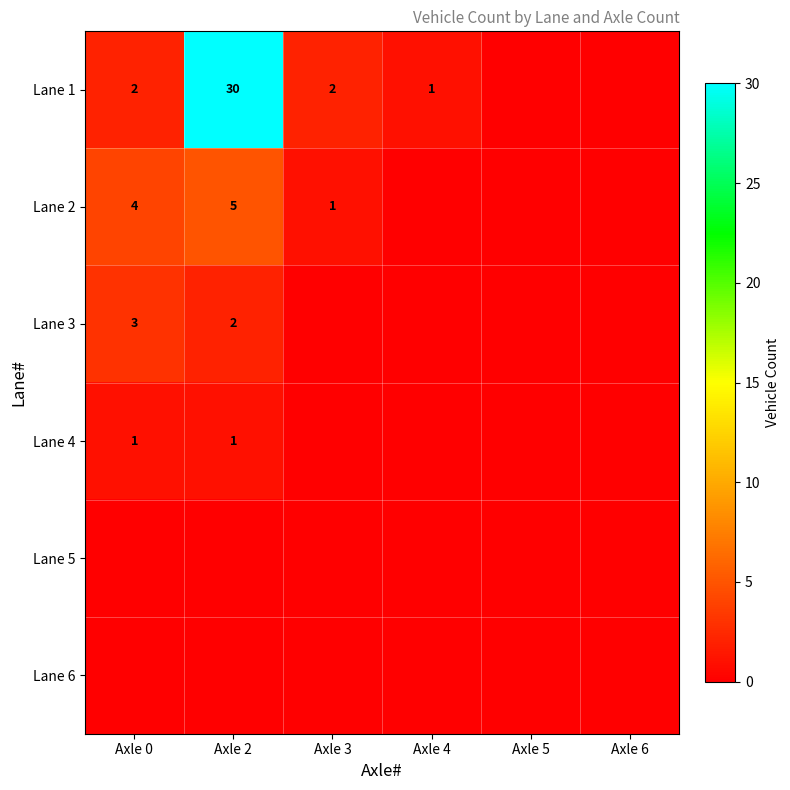

The Lane 2 series shows 2 at Axle 3. True or false?

False